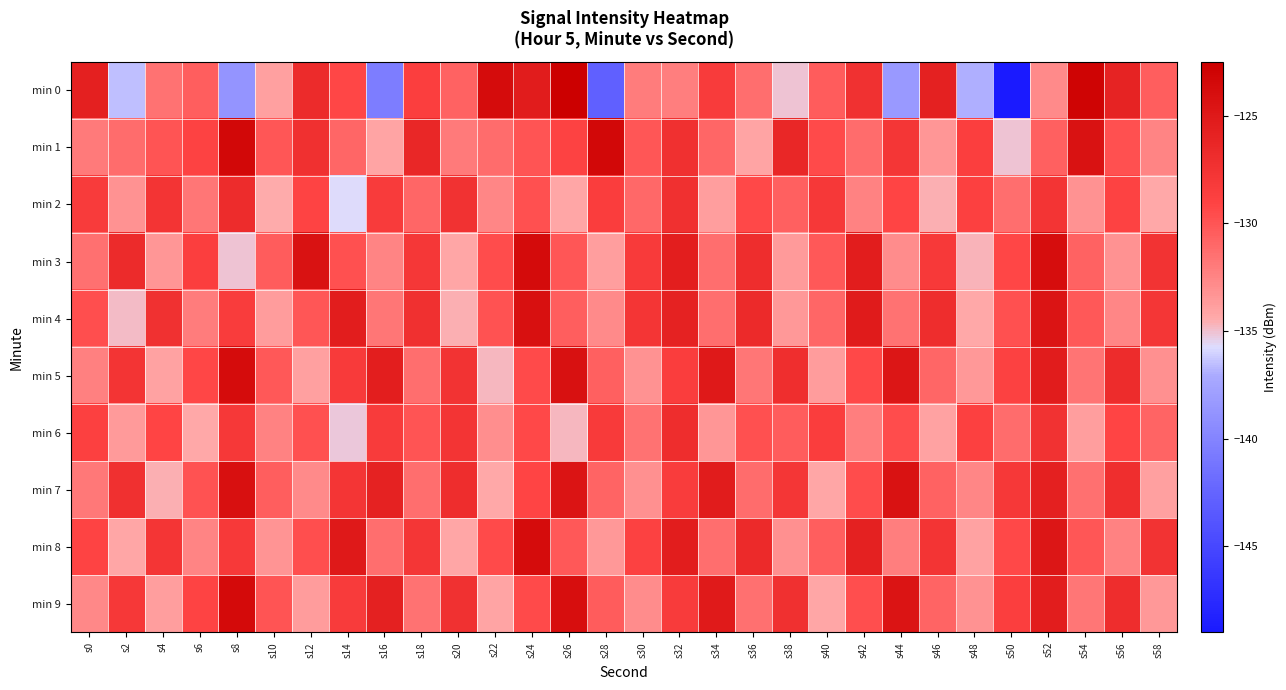

Reading left to right, transcribe all the data shown in this chart.

min 0: s0=-125.7	s2=-136.5	s4=-131.6	s6=-130.5	s8=-138.7	s10=-134.0	s12=-126.8	s14=-129.2	s16=-140.5	s18=-128.6	s20=-130.7	s22=-123.8	s24=-125.4	s26=-122.5	s28=-142.8	s30=-132.0	s32=-132.2	s34=-128.4	s36=-131.4	s38=-135.1	s40=-130.4	s42=-127.3	s44=-138.4	s46=-125.8	s48=-136.9	s50=-149.0	s52=-132.8	s54=-122.9	s56=-126.0	s58=-130.5
min 1: s0=-132.0	s2=-131.3	s4=-130.0	s6=-128.9	s8=-123.4	s10=-130.1	s12=-127.2	s14=-131.0	s16=-134.1	s18=-126.4	s20=-132.0	s22=-131.3	s24=-130.0	s26=-128.9	s28=-123.4	s30=-130.1	s32=-127.2	s34=-131.0	s36=-134.1	s38=-126.4	s40=-129.5	s42=-131.2	s44=-127.8	s46=-133.4	s48=-128.7	s50=-135.1	s52=-130.6	s54=-124.3	s56=-129.8	s58=-132.5
min 2: s0=-128.4	s2=-133.2	s4=-127.6	s6=-131.8	s8=-126.9	s10=-134.5	s12=-129.1	s14=-135.7	s16=-128.3	s18=-130.9	s20=-127.4	s22=-132.6	s24=-129.8	s26=-134.2	s28=-128.6	s30=-131.0	s32=-127.2	s34=-133.8	s36=-129.4	s38=-130.6	s40=-128.0	s42=-132.4	s44=-129.2	s46=-134.6	s48=-128.8	s50=-131.4	s52=-127.6	s54=-133.2	s56=-129.0	s58=-134.4
min 3: s0=-131.5	s2=-126.8	s4=-133.4	s6=-128.7	s8=-135.1	s10=-130.4	s12=-124.3	s14=-129.8	s16=-132.5	s18=-127.9	s20=-134.3	s22=-129.6	s24=-123.7	s26=-130.1	s28=-133.8	s30=-128.2	s32=-125.6	s34=-131.4	s36=-127.0	s38=-133.6	s40=-130.2	s42=-125.5	s44=-132.9	s46=-128.1	s48=-134.7	s50=-129.3	s52=-123.9	s54=-130.7	s56=-133.2	s58=-127.5
min 4: s0=-129.7	s2=-134.9	s4=-127.3	s6=-132.1	s8=-128.5	s10=-133.7	s12=-130.1	s14=-125.4	s16=-131.8	s18=-127.2	s20=-134.6	s22=-129.9	s24=-124.1	s26=-130.5	s28=-132.8	s30=-127.7	s32=-125.9	s34=-131.3	s36=-126.7	s38=-133.5	s40=-130.9	s42=-125.2	s44=-131.6	s46=-127.0	s48=-134.4	s50=-129.8	s52=-124.5	s54=-130.2	s56=-132.6	s58=-127.8
min 5: s0=-132.3	s2=-127.6	s4=-134.0	s6=-129.3	s8=-123.8	s10=-130.2	s12=-133.9	s14=-128.2	s16=-125.6	s18=-131.4	s20=-127.5	s22=-134.8	s24=-129.5	s26=-124.2	s28=-130.6	s30=-133.2	s32=-128.6	s34=-125.0	s36=-131.8	s38=-127.1	s40=-133.7	s42=-129.4	s44=-124.7	s46=-130.9	s48=-133.5	s50=-128.9	s52=-125.3	s54=-131.7	s56=-126.9	s58=-133.1
min 6: s0=-128.8	s2=-133.6	s4=-129.2	s6=-134.4	s8=-128.0	s10=-132.4	s12=-129.8	s14=-135.2	s16=-128.4	s18=-130.0	s20=-127.6	s22=-133.0	s24=-129.4	s26=-134.8	s28=-128.2	s30=-131.6	s32=-127.0	s34=-133.4	s36=-129.8	s38=-130.4	s40=-128.6	s42=-132.2	s44=-129.6	s46=-134.0	s48=-128.8	s50=-131.2	s52=-127.4	s54=-133.8	s56=-129.2	s58=-130.8
min 7: s0=-131.9	s2=-127.2	s4=-134.6	s6=-129.9	s8=-124.1	s10=-130.5	s12=-132.8	s14=-127.7	s16=-125.9	s18=-131.3	s20=-127.0	s22=-134.4	s24=-129.2	s26=-124.5	s28=-130.8	s30=-133.1	s32=-128.5	s34=-125.3	s36=-131.2	s38=-127.8	s40=-134.2	s42=-129.6	s44=-124.3	s46=-130.7	s48=-132.6	s50=-128.0	s52=-125.7	s54=-131.5	s56=-127.1	s58=-133.9
min 8: s0=-129.1	s2=-134.3	s4=-127.7	s6=-132.5	s8=-128.1	s10=-133.3	s12=-129.7	s14=-125.0	s16=-131.4	s18=-127.8	s20=-134.2	s22=-129.5	s24=-123.8	s26=-130.2	s28=-133.5	s30=-128.9	s32=-125.5	s34=-131.3	s36=-126.7	s38=-133.1	s40=-130.5	s42=-125.8	s44=-132.2	s46=-127.6	s48=-134.0	s50=-129.4	s52=-124.7	s54=-130.1	s56=-132.4	s58=-127.5
min 9: s0=-132.7	s2=-128.0	s4=-133.8	s6=-129.1	s8=-123.6	s10=-130.0	s12=-133.7	s14=-128.4	s16=-125.8	s18=-131.6	s20=-127.3	s22=-134.1	s24=-129.5	s26=-124.0	s28=-130.4	s30=-132.9	s32=-128.3	s34=-125.1	s36=-131.5	s38=-127.2	s40=-134.3	s42=-129.7	s44=-124.5	s46=-130.8	s48=-133.2	s50=-128.7	s52=-125.4	s54=-131.8	s56=-127.0	s58=-133.5